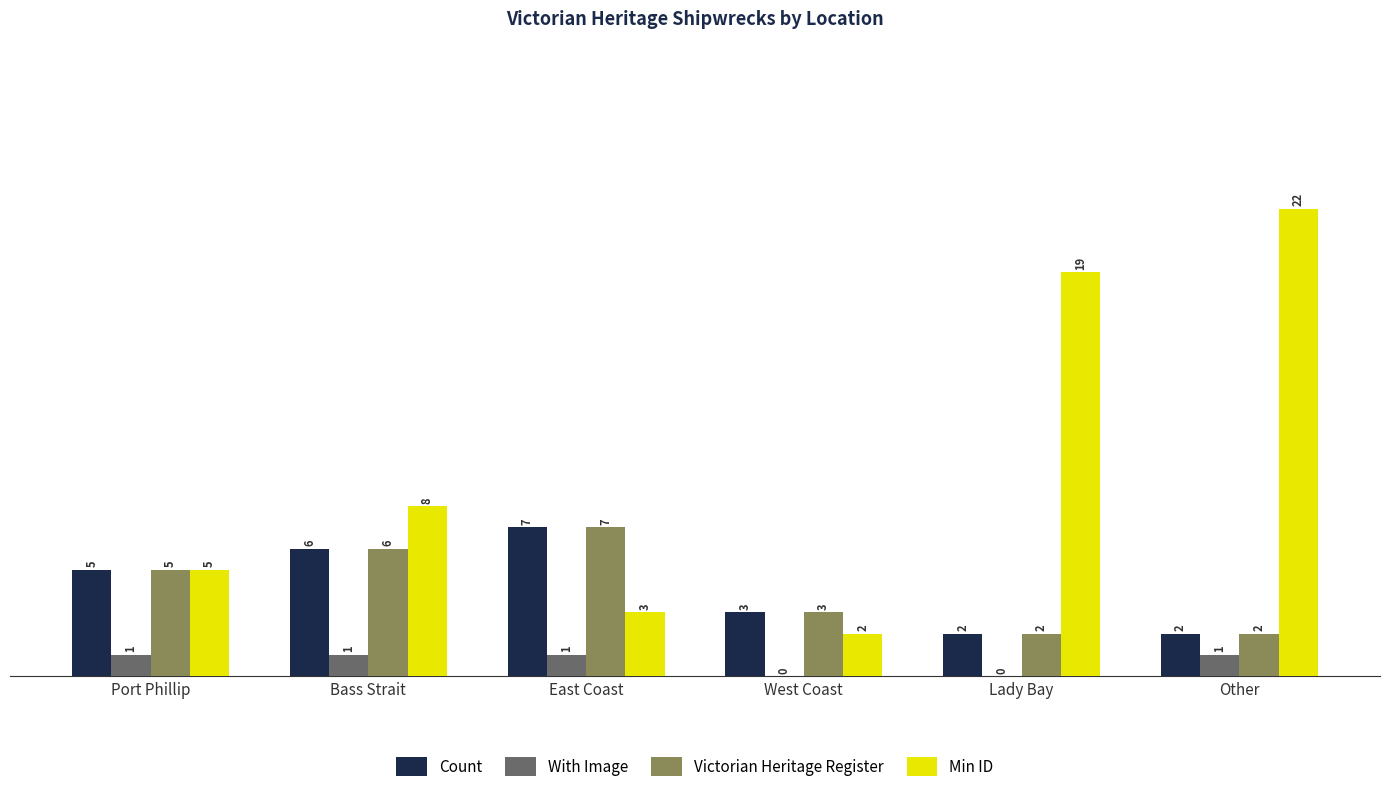

Between Port Phillip and Lady Bay, which series saw the biggest shift?

Min ID